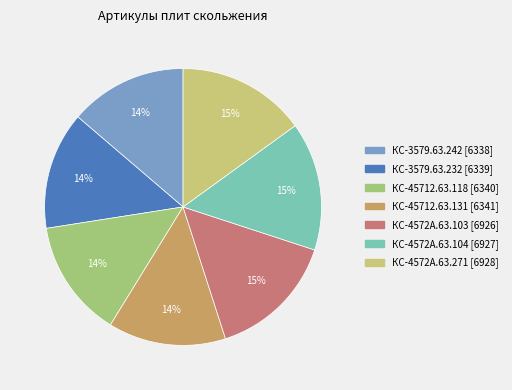

What is the largest slice in the pie chart?

КС-4572А.63.271